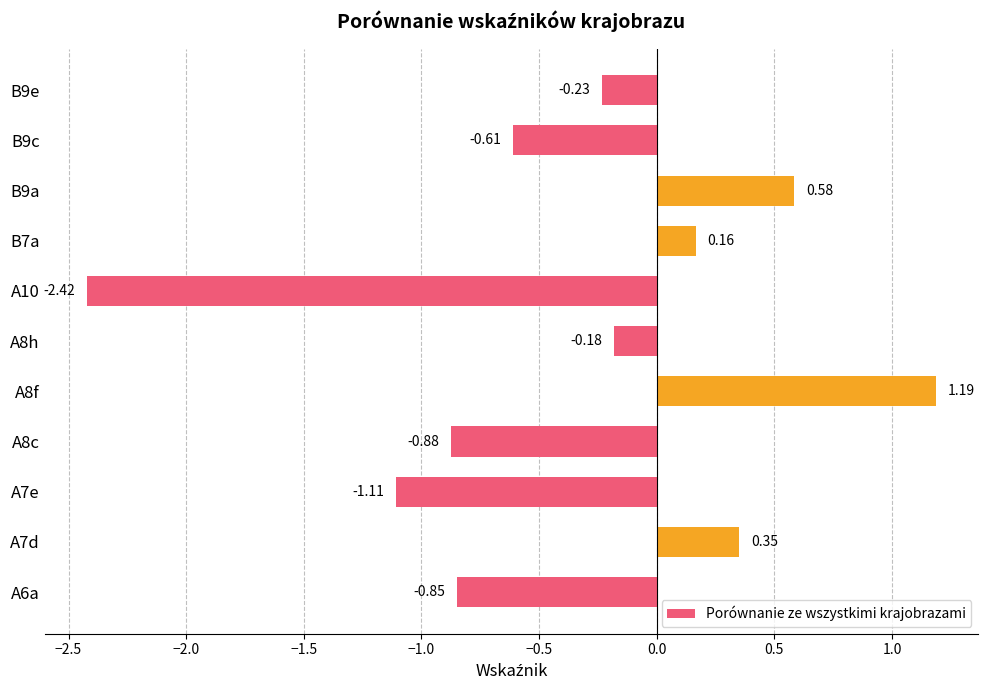

What is the difference between the second highest and minimum values?

3.0